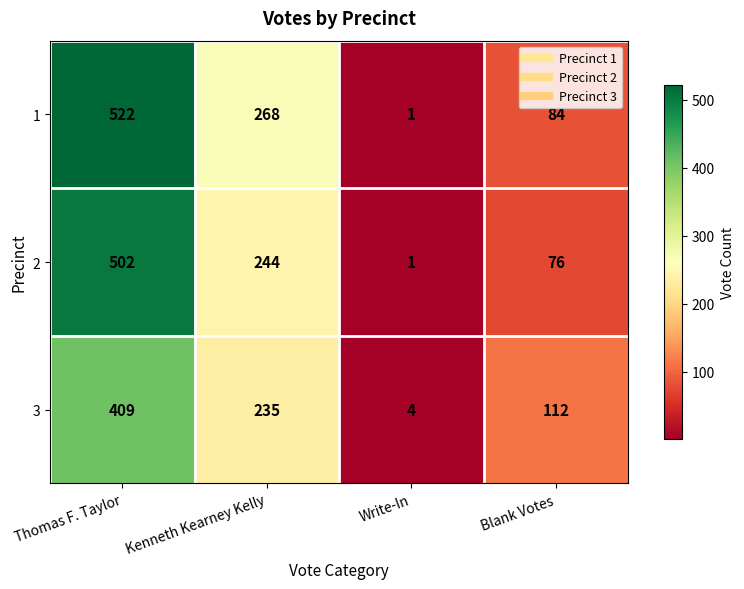

Where is 3 nearest to the value 206?

Kenneth Kearney Kelly